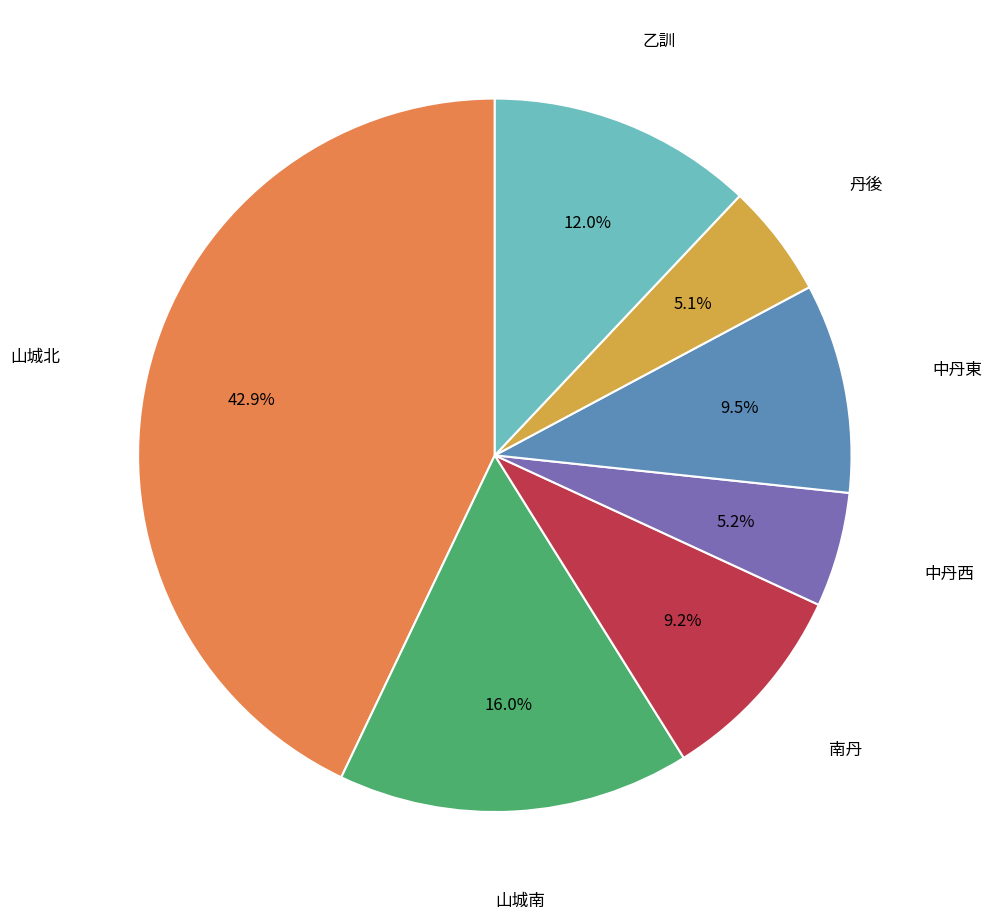

Does any single category account for the majority?

No